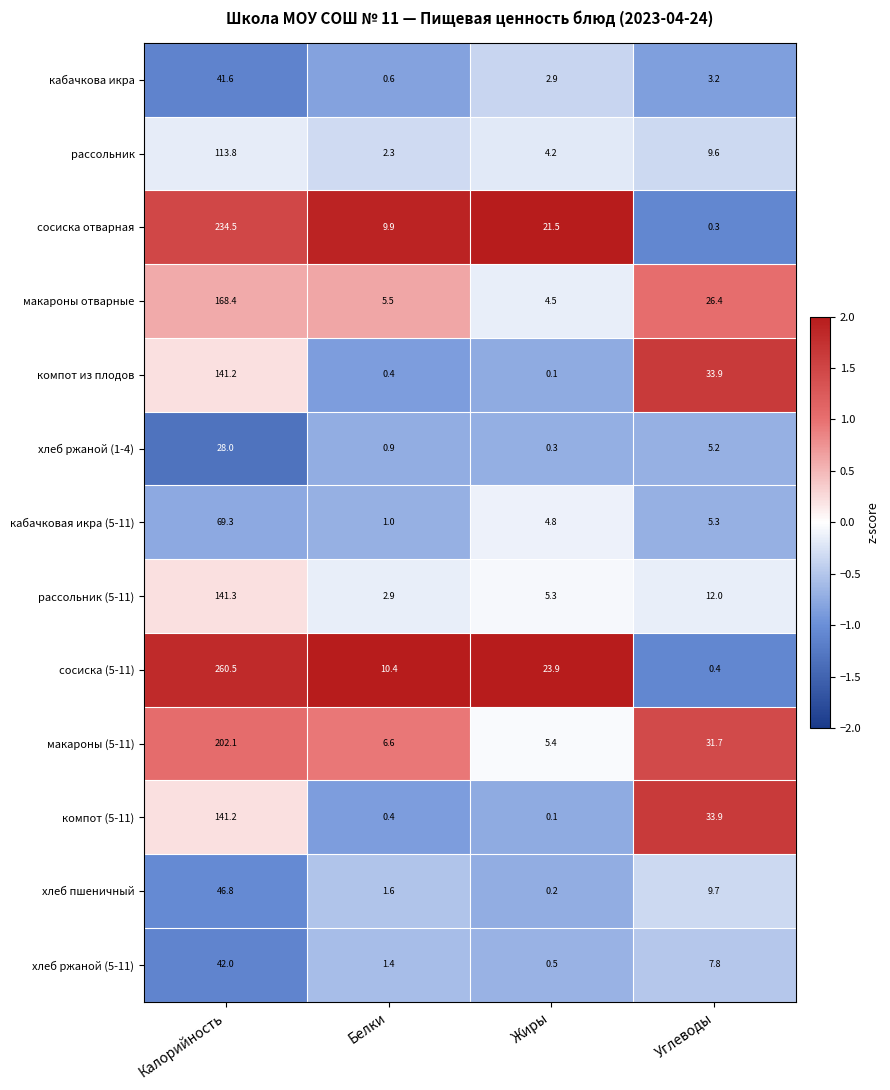

Which category has the lowest value across all series?

Жиры